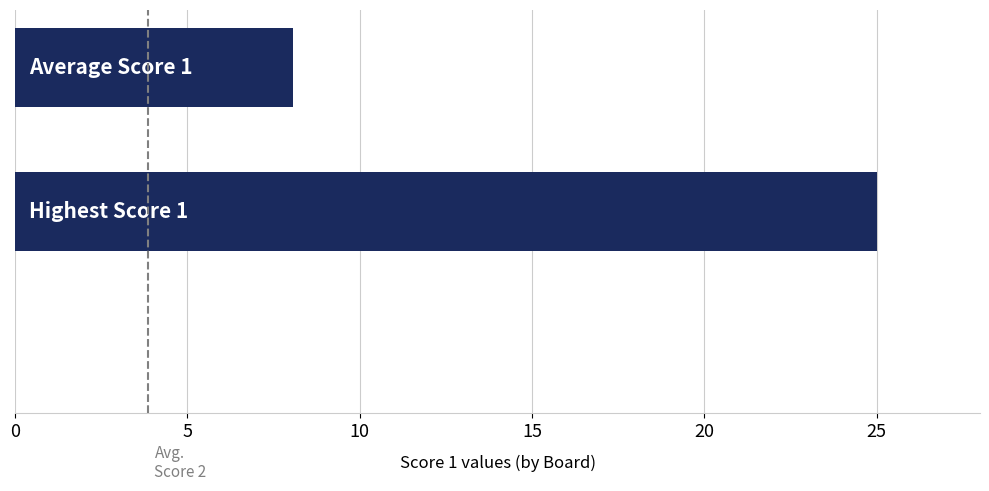

What is the sum of all values?

33.1